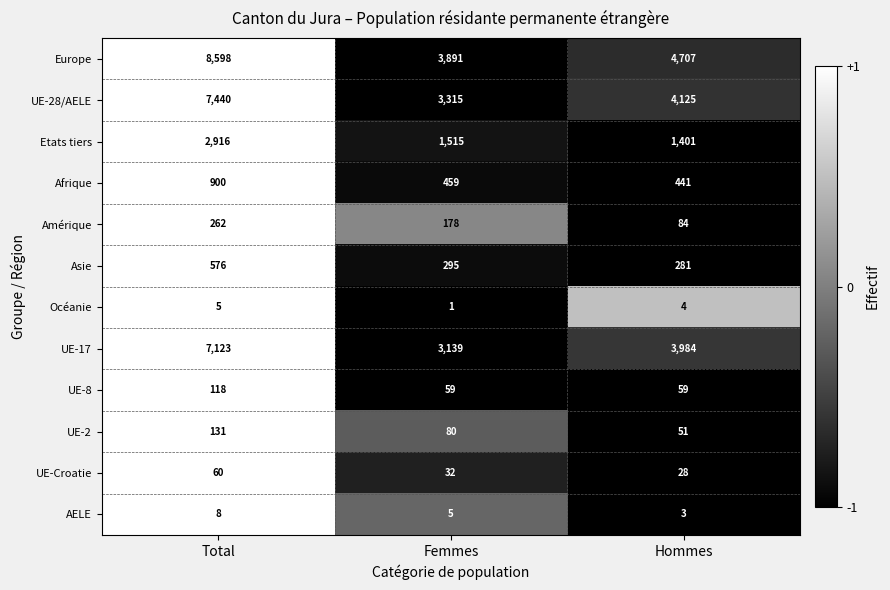

What is the greatest value displayed?

8598